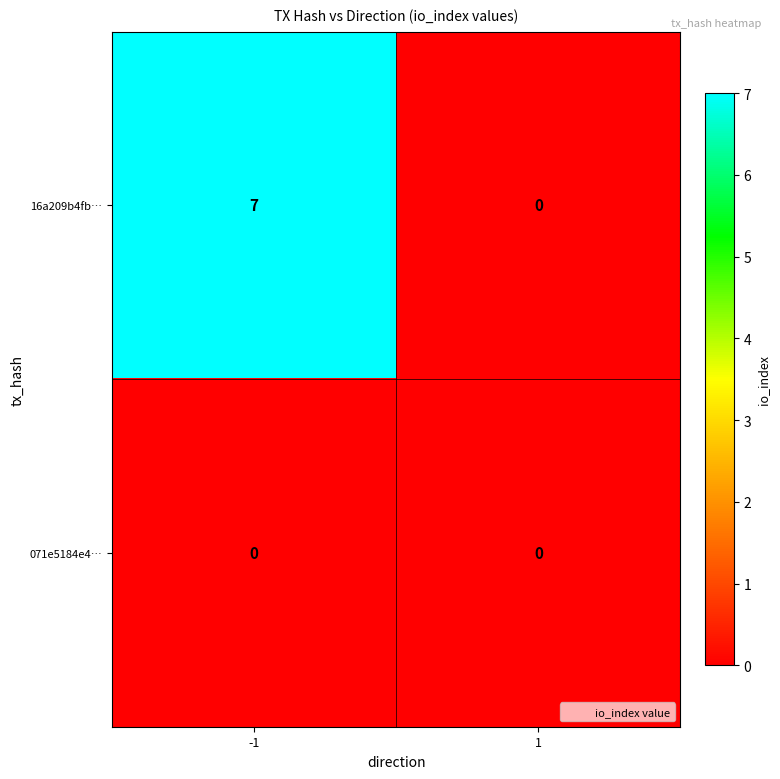

Between -1 and 1, which series saw the biggest shift?

16a209b4fb…